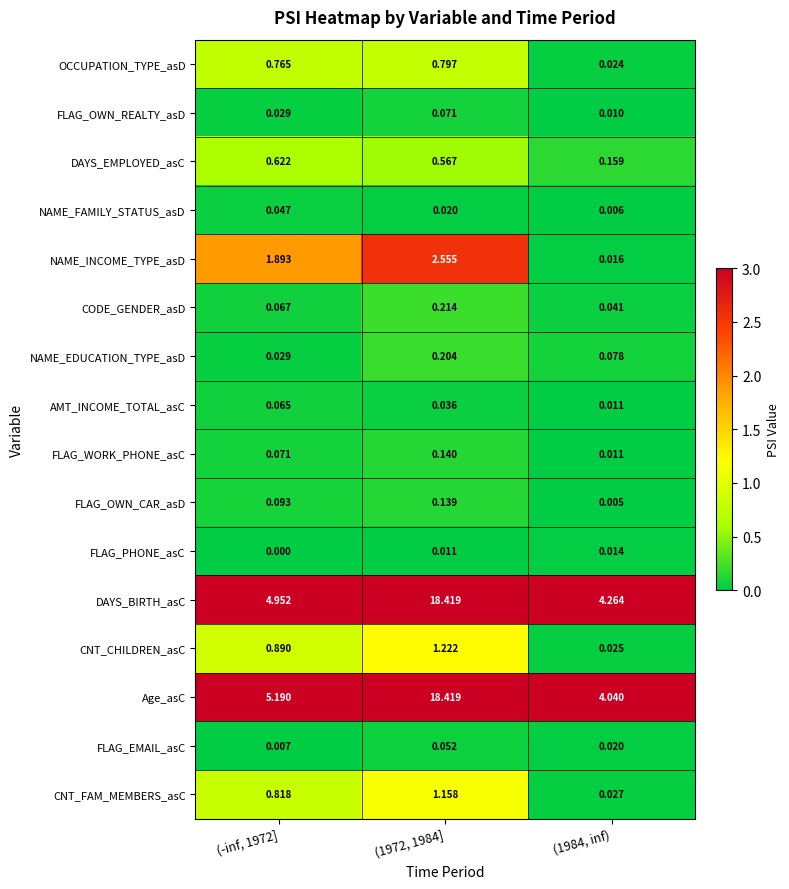

Is the value of CODE_GENDER_asD at (1984, inf) greater than the value of OCCUPATION_TYPE_asD at (-inf, 1972]?

No